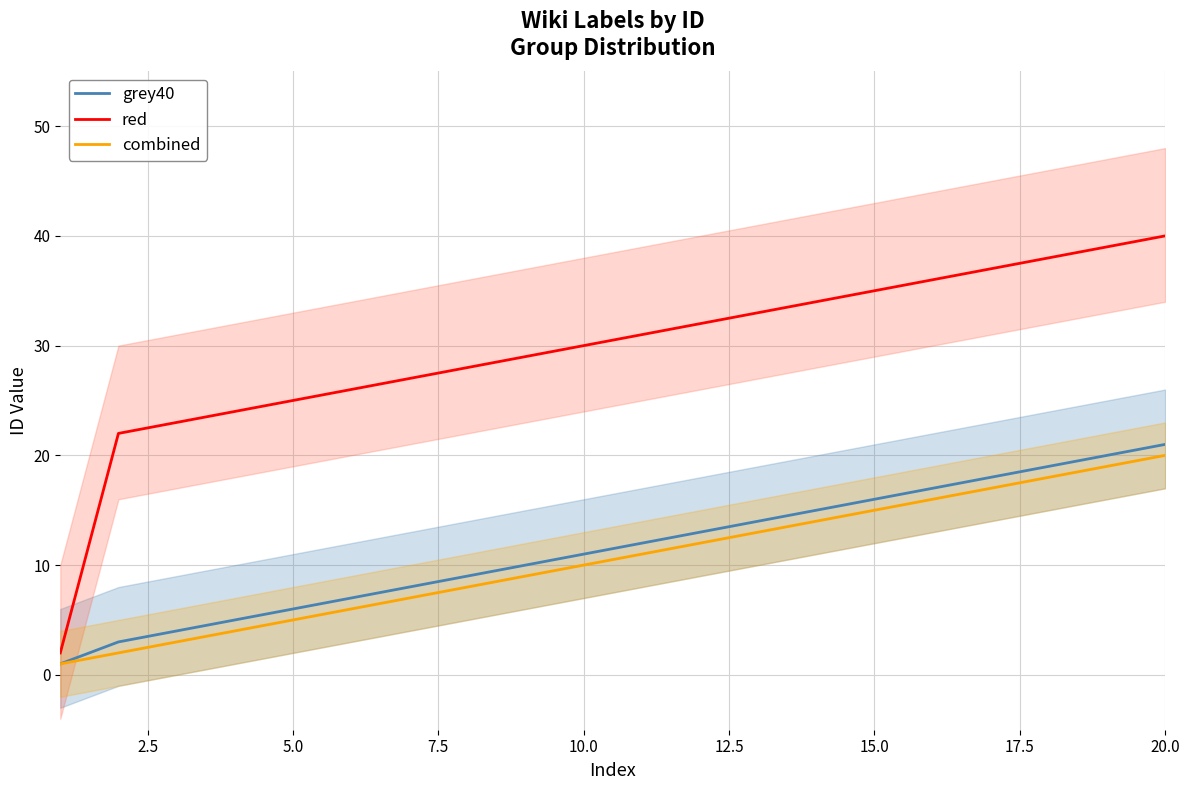

How many lines are shown in the chart?

3